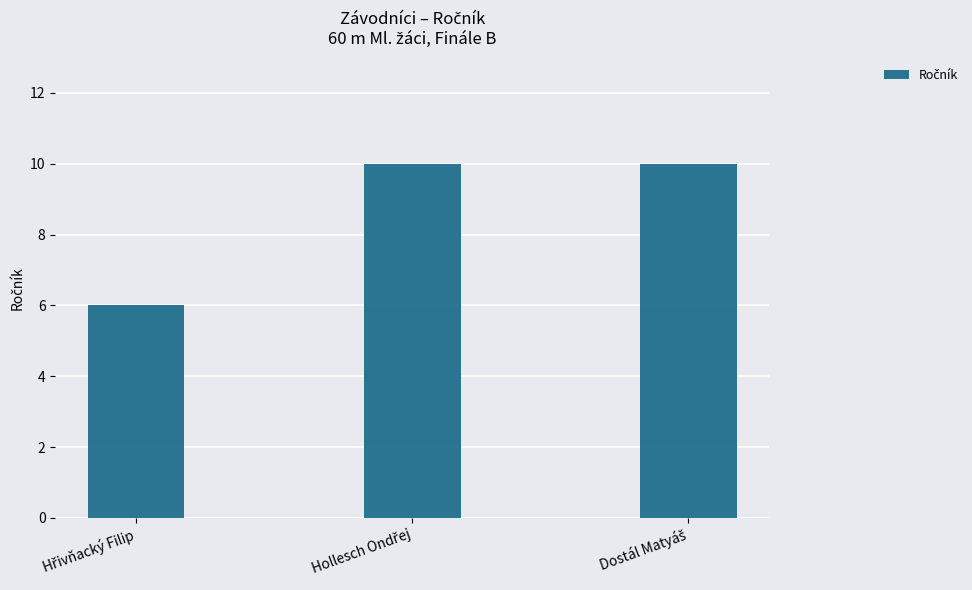

What is the value of the 2nd bar from the left?

10